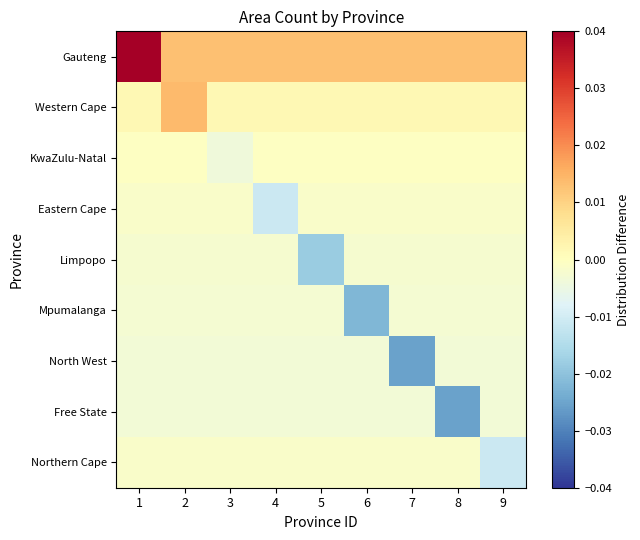

At how many categories does at least one series exceed 0?

9